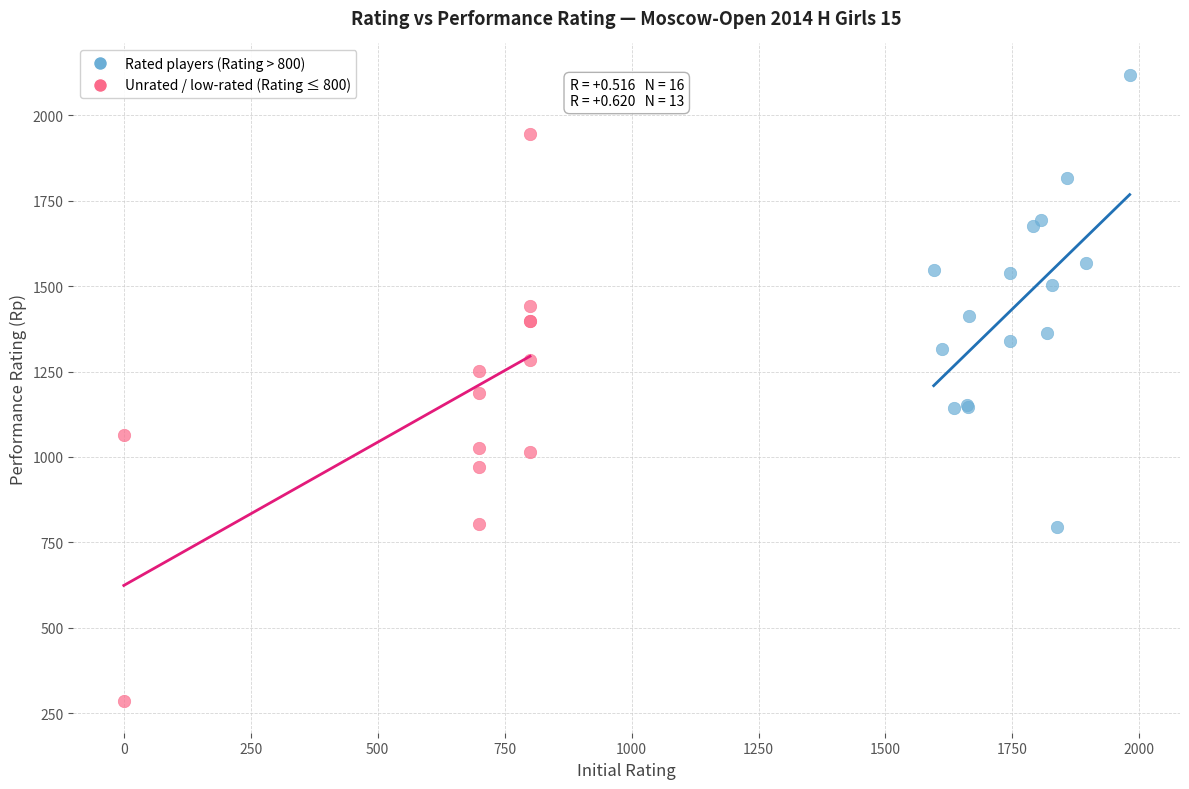

Which series reaches the maximum Y coordinate?

Rated players (Rating > 800)